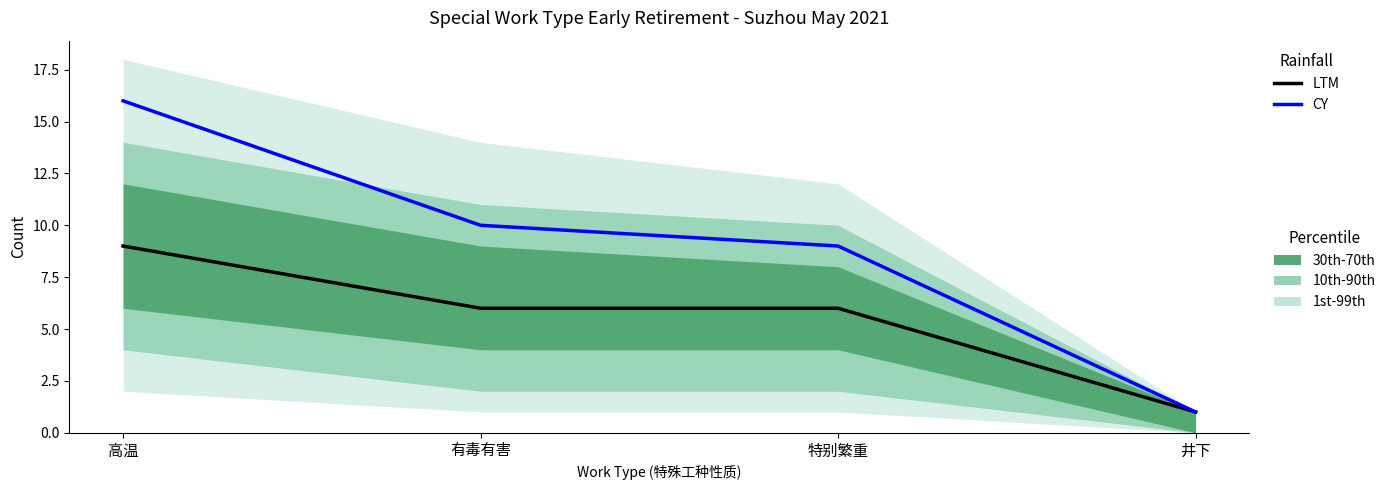

List the series in order of their overall mean, highest first.

CY, LTM